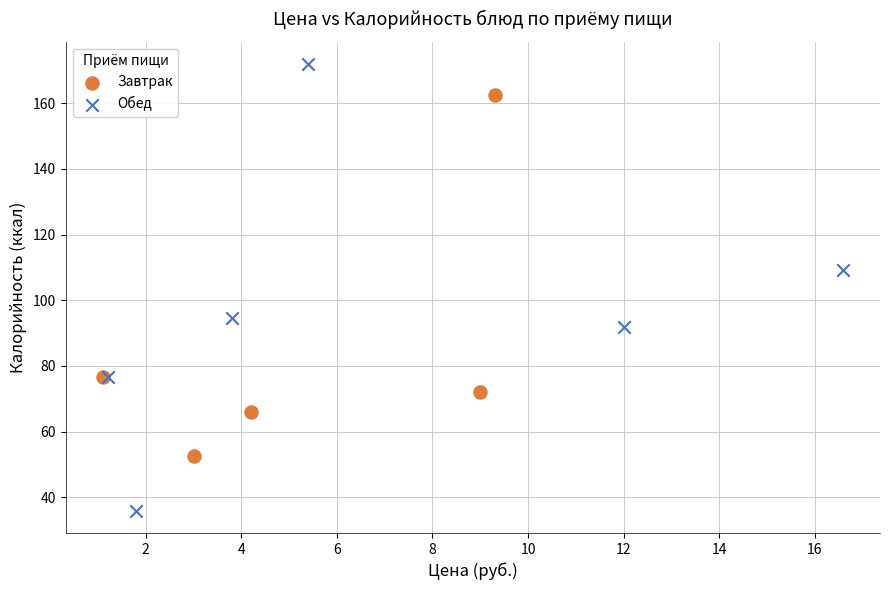

Which series has the largest Y range (max minus min)?

Обед